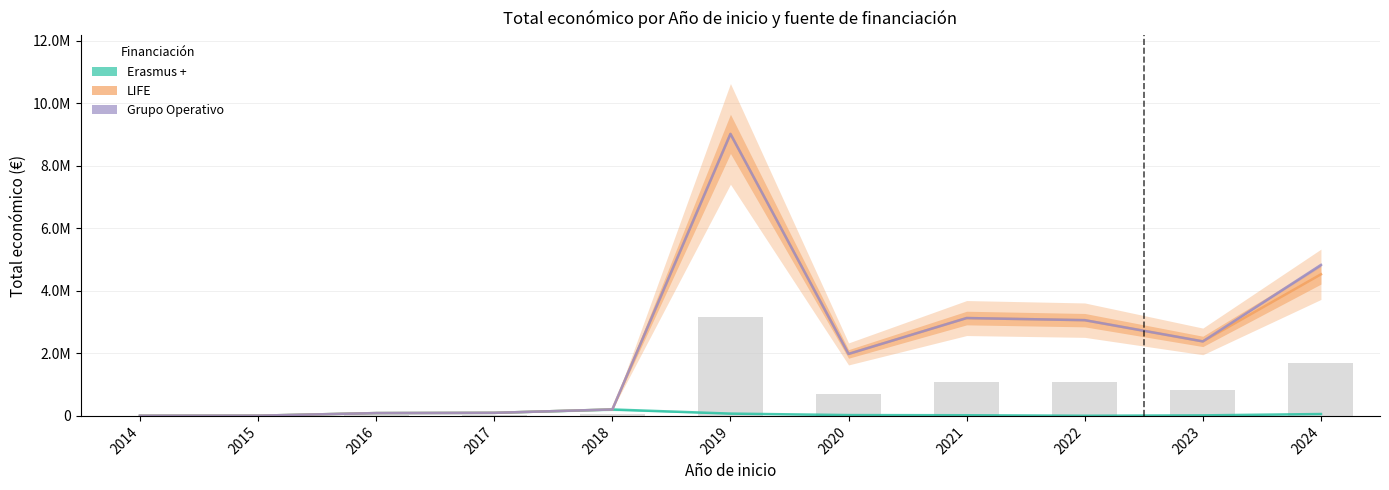

Reading left to right, transcribe all the data shown in this chart.

Erasmus +: 2014=4970	2015=7200	2016=90081	2017=97778	2018=205715	2019=73438	2020=26169	2021=21112	2022=4805	2023=17011	2024=60000
LIFE: 2014=4970	2015=7200	2016=90081	2017=97778	2018=205715	2019=9018638	2020=1982184	2021=3129512	2022=3061808	2023=2382570	2024=4528538
Grupo Operativo: 2014=4970	2015=7200	2016=90081	2017=97778	2018=205715	2019=9018638	2020=1982184	2021=3129512	2022=3061808	2023=2382570	2024=4828535